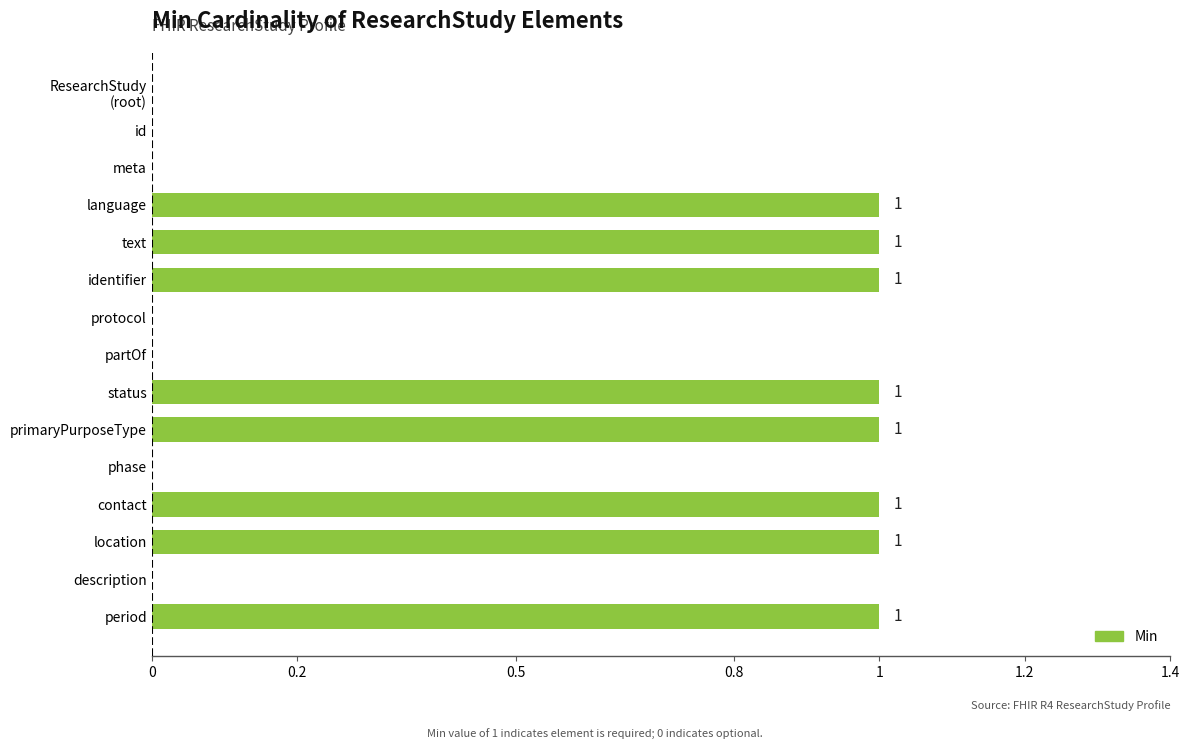

What is the maximum value shown in the chart?

1